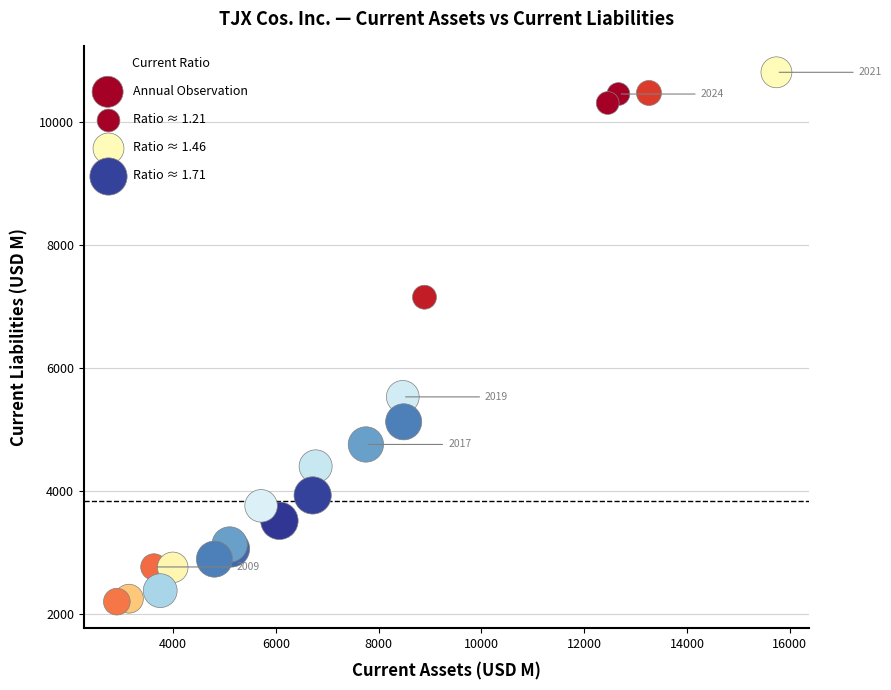

What Y value in the scatter plot is closest to 6504?

7150